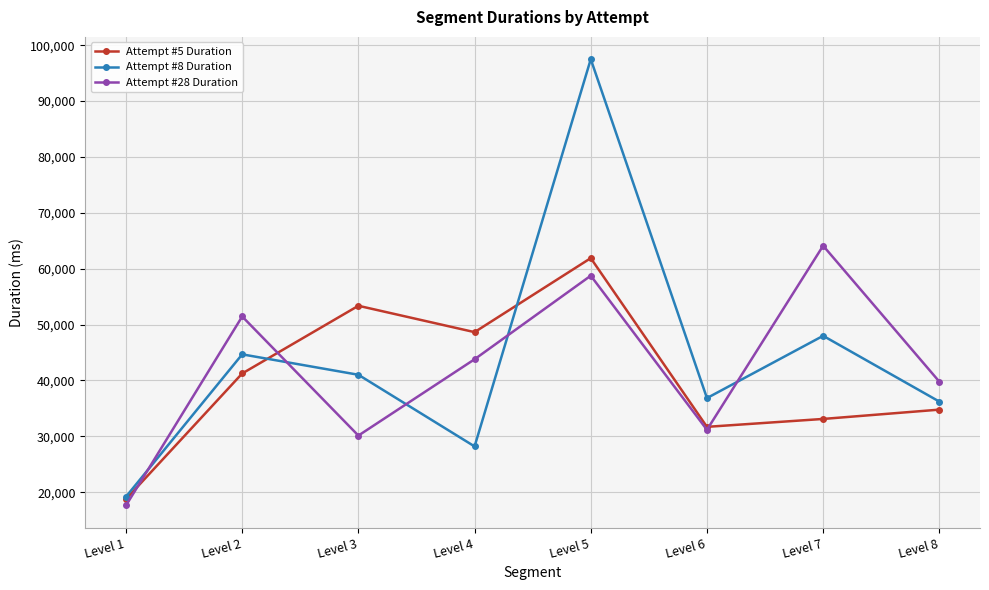

Is it true that Attempt #8 Duration equals 47994 at Level 7?

True